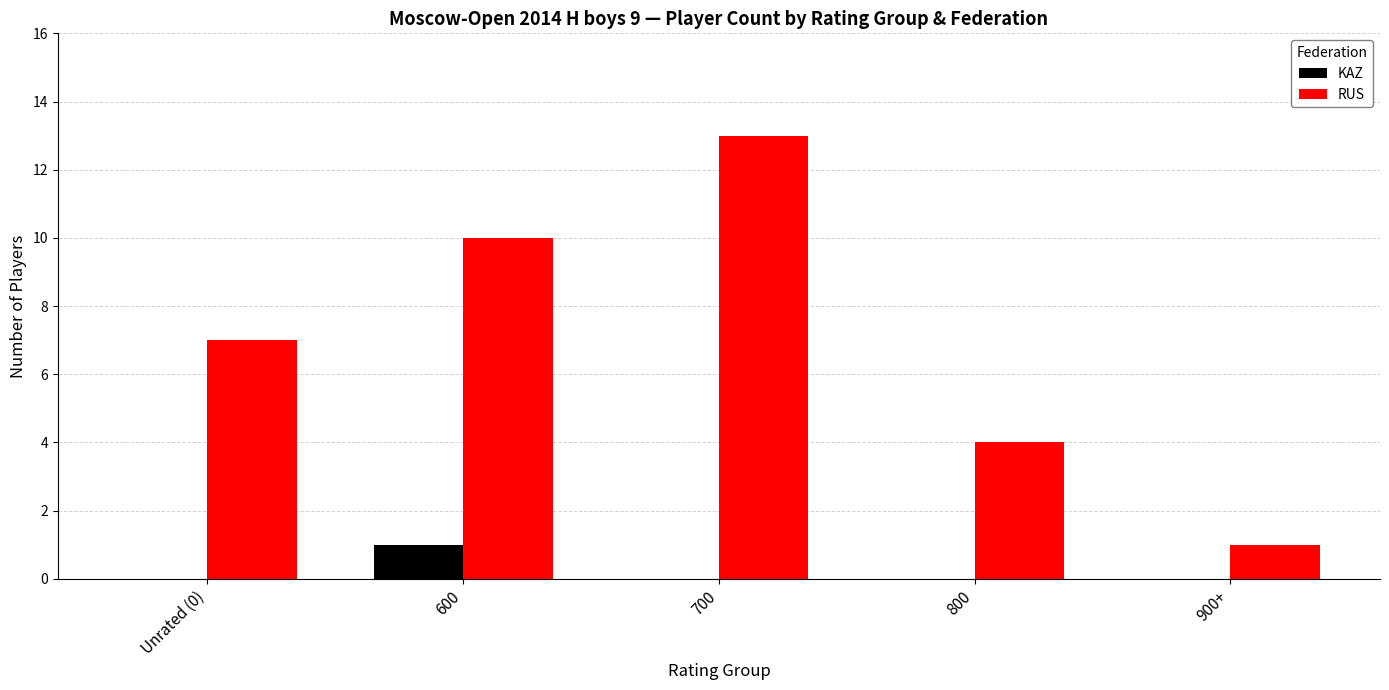

The RUS series shows 7 at Unrated (0). True or false?

True